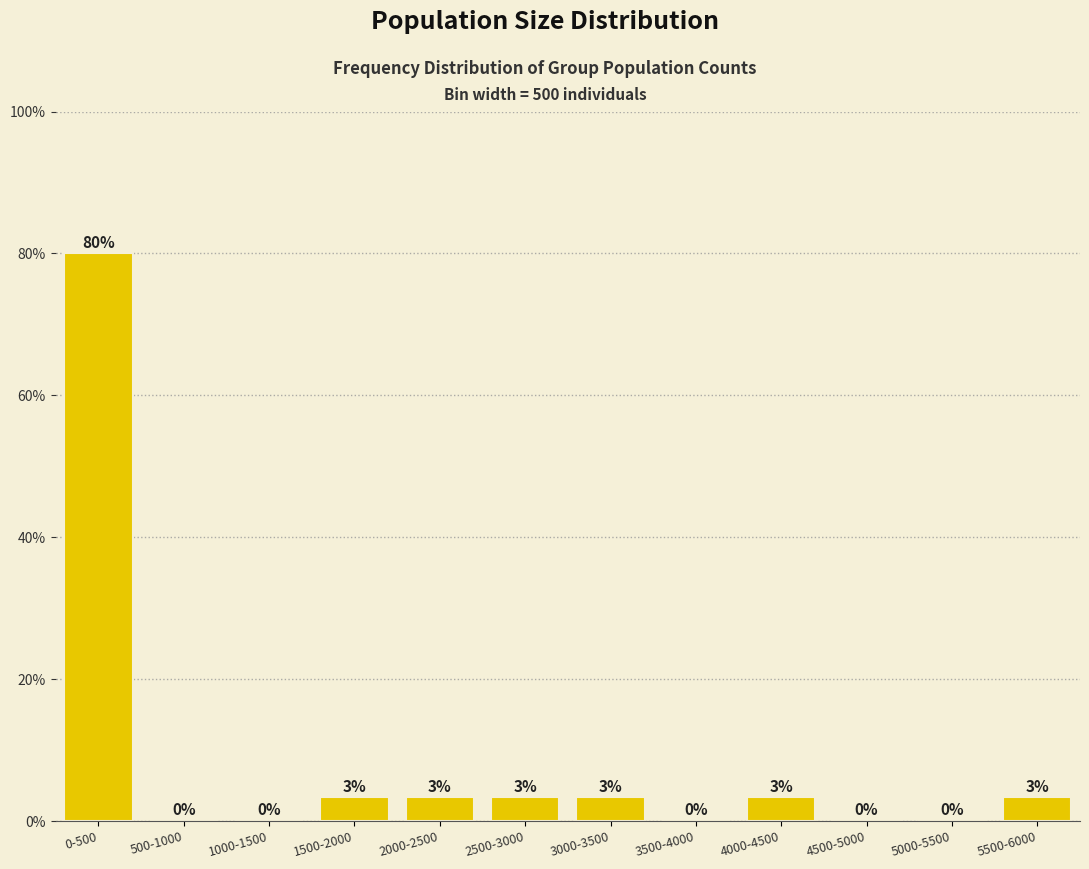

The value at 1000-1500 is 0.0. True or false?

True